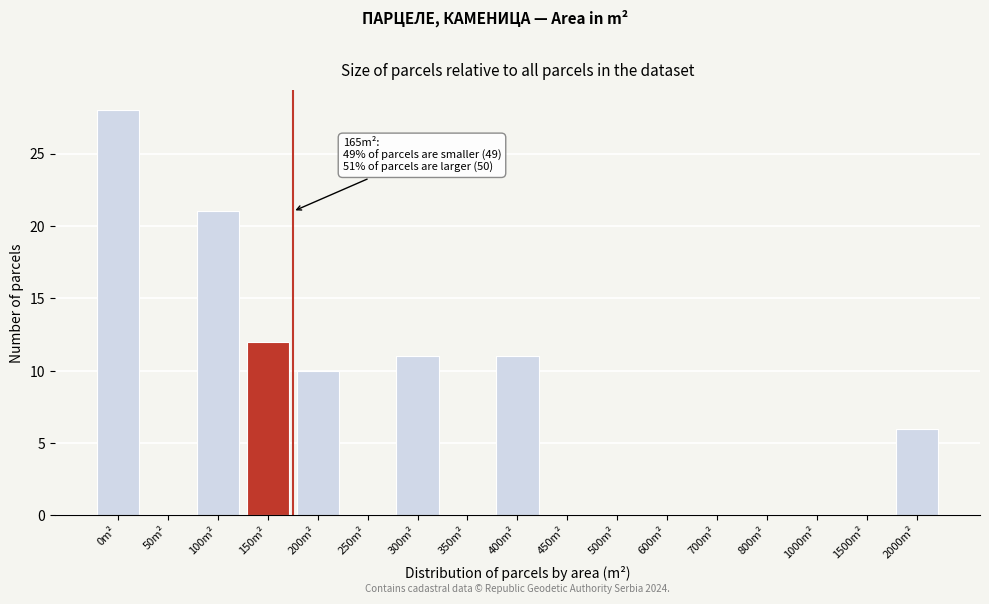

Reading right to left, extract all data points from this chart.

2000m²=6	1500m²=0	1000m²=0	800m²=0	700m²=0	600m²=0	500m²=0	450m²=0	400m²=11	350m²=0	300m²=11	250m²=0	200m²=10	150m²=12	100m²=21	50m²=0	0m²=28